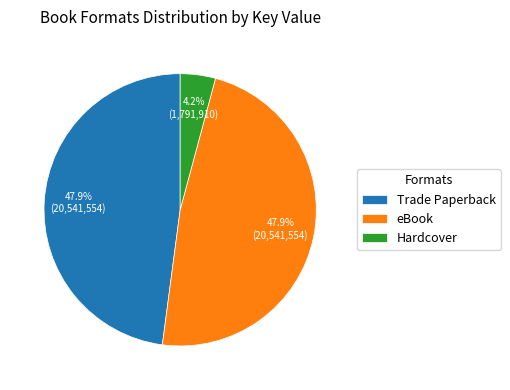

What is the total percentage of eBook and Hardcover?

52.1%